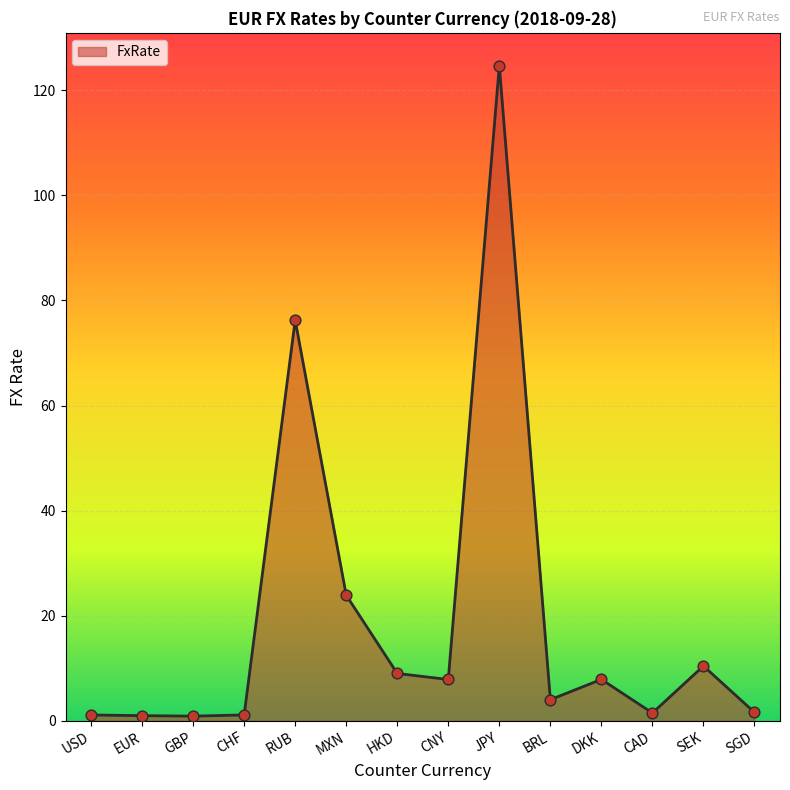

Which has a higher value, DKK or SGD?

DKK